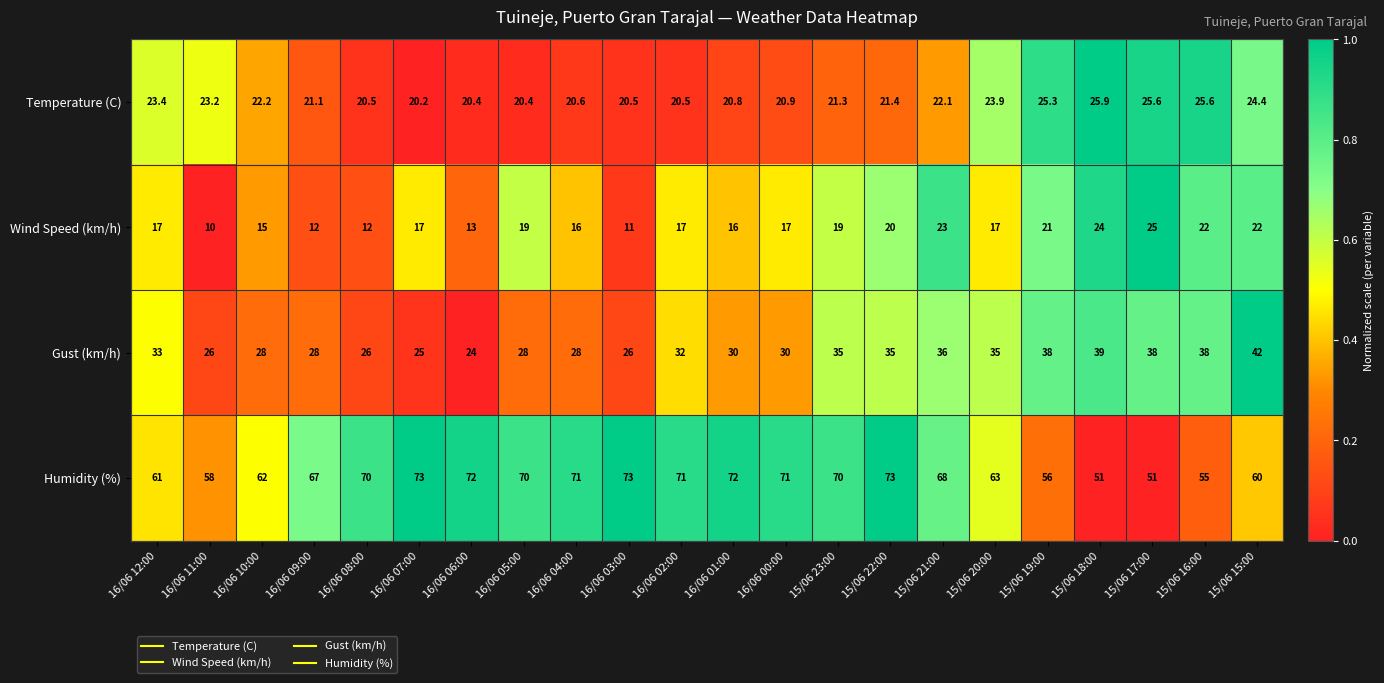

At which label does Temperature (C) first exceed 21?

16/06 12:00